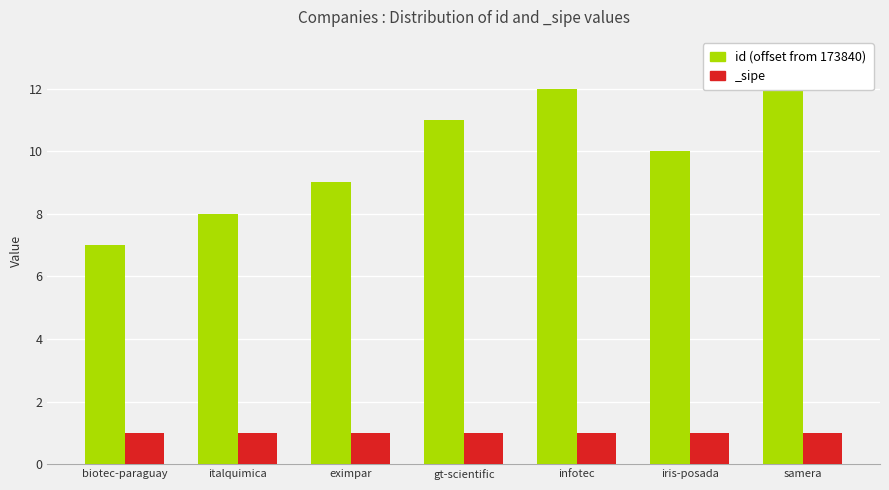

List the labels in order of value, smallest first.

biotec-paraguay, italquimica, eximpar, iris-posada, gt-scientific, infotec, samera